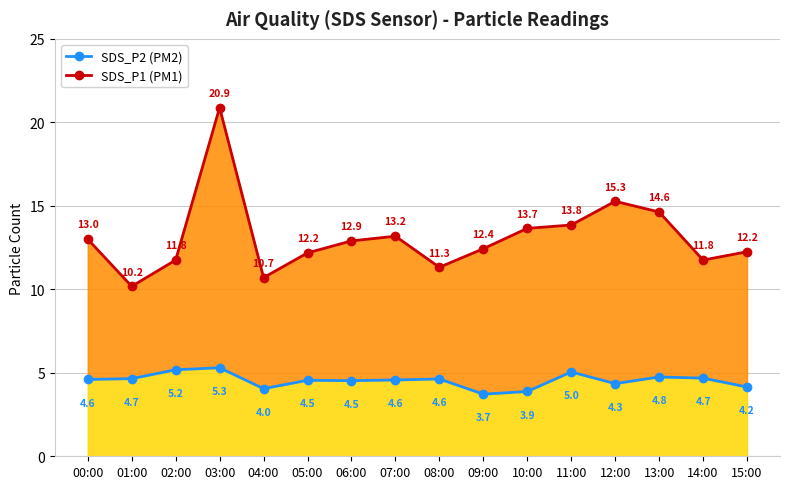

Does the chart display data point markers on the line(s)?

Yes